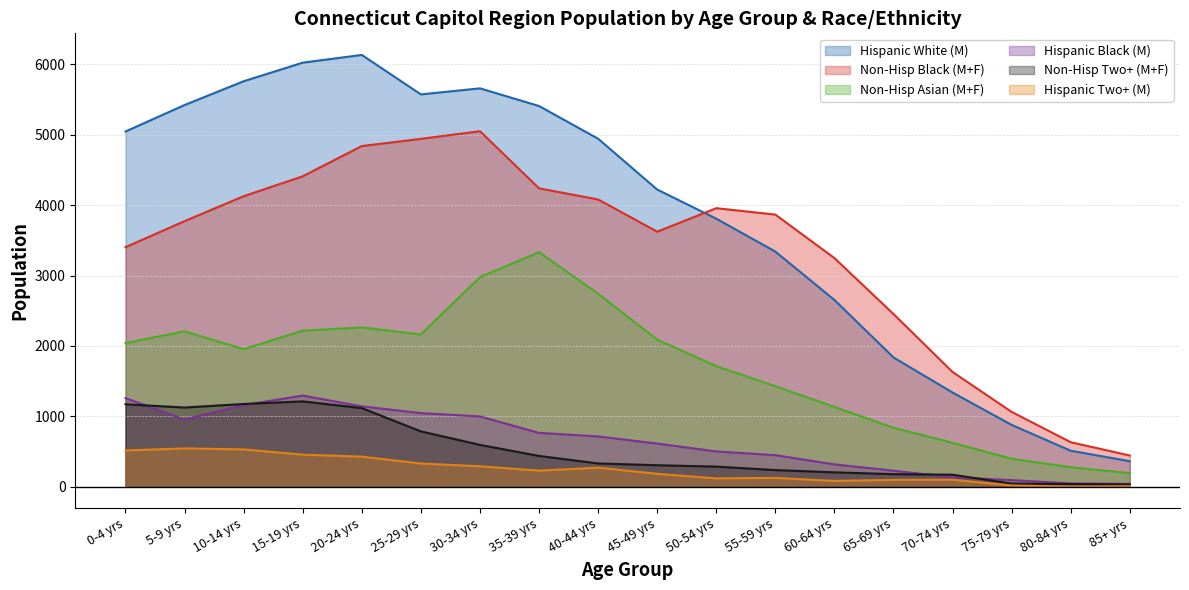

Read the Non-Hisp Two+ (M+F) value at 50-54 yrs, to the nearest 50.

300